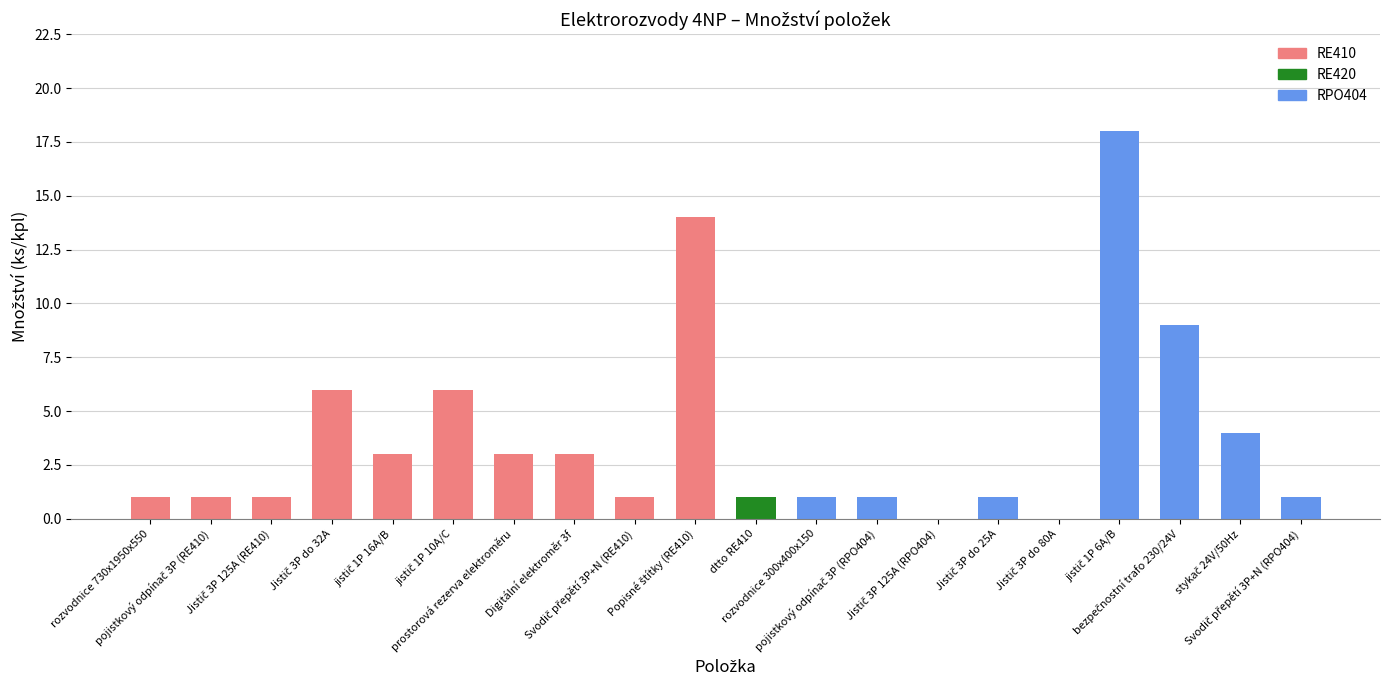

What is the greatest value displayed?

18